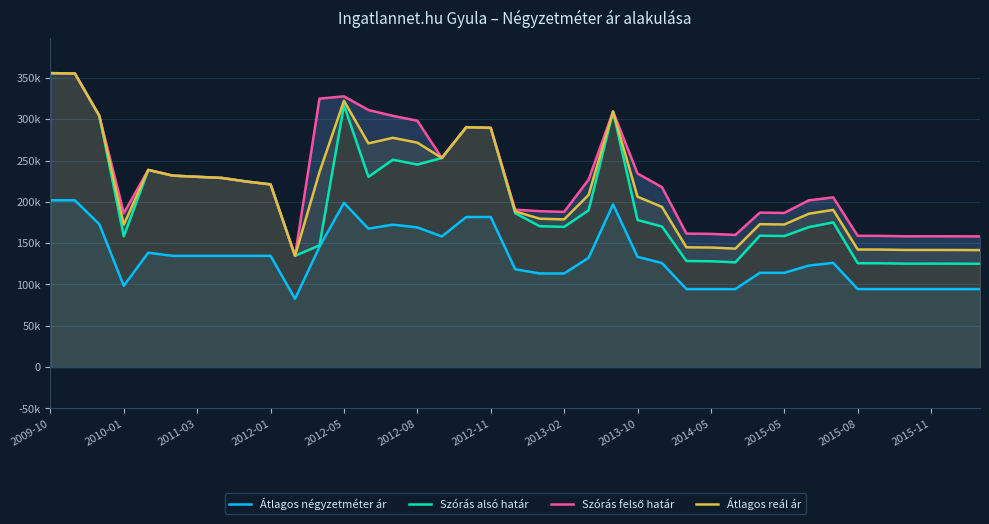

True or false: Átlagos reál ár has a value of 456020 at 23.

False